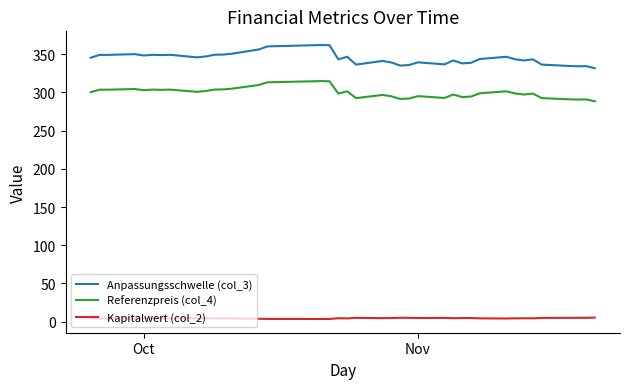

Which series has the largest range (max minus min)?

Anpassungsschwelle (col_3)